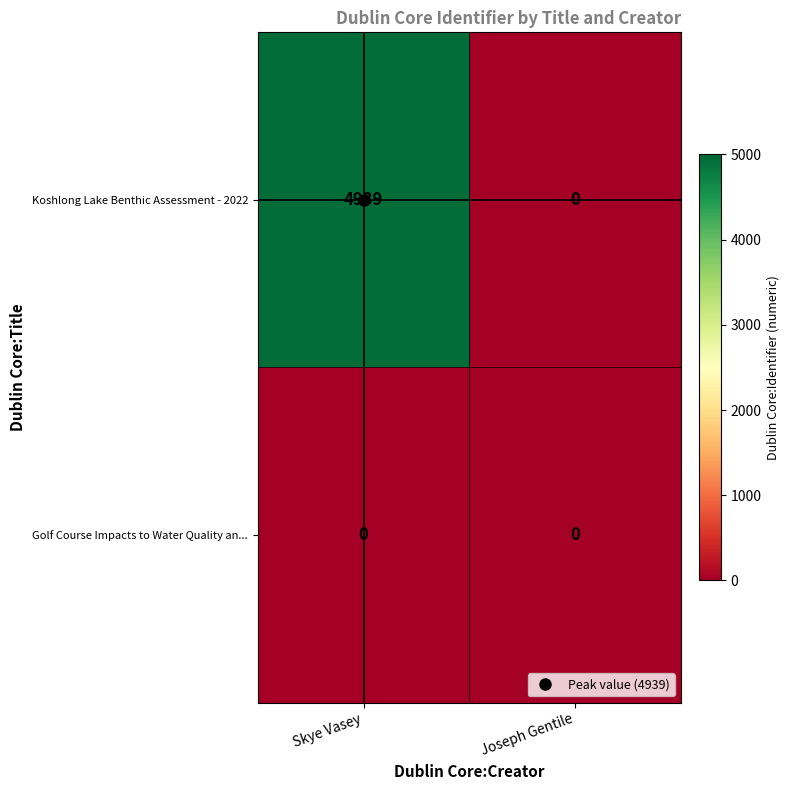

At how many categories does at least one series exceed 3150?

1